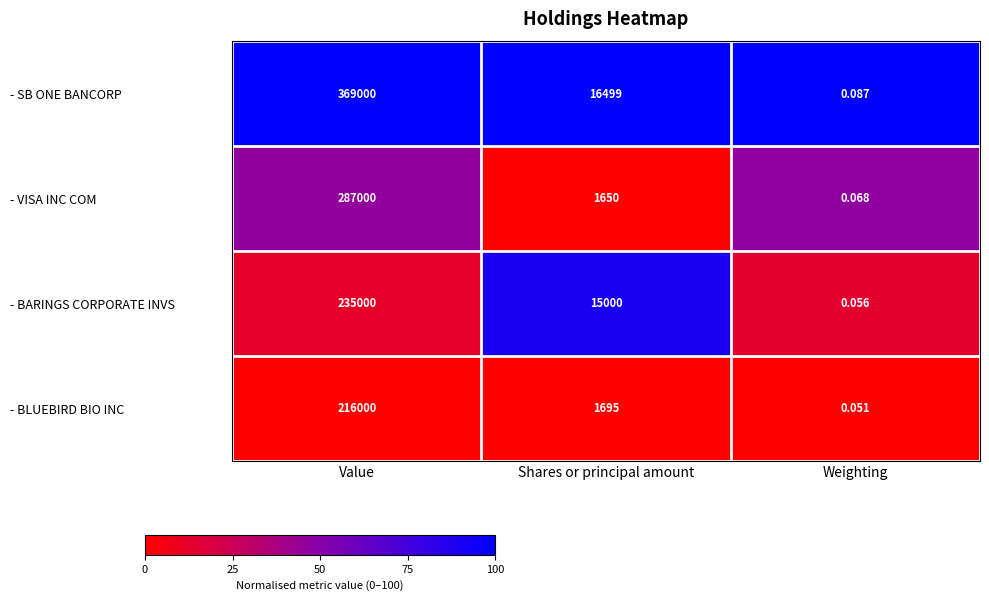

Between Value and Shares or principal amount, which series saw the biggest shift?

- SB ONE BANCORP